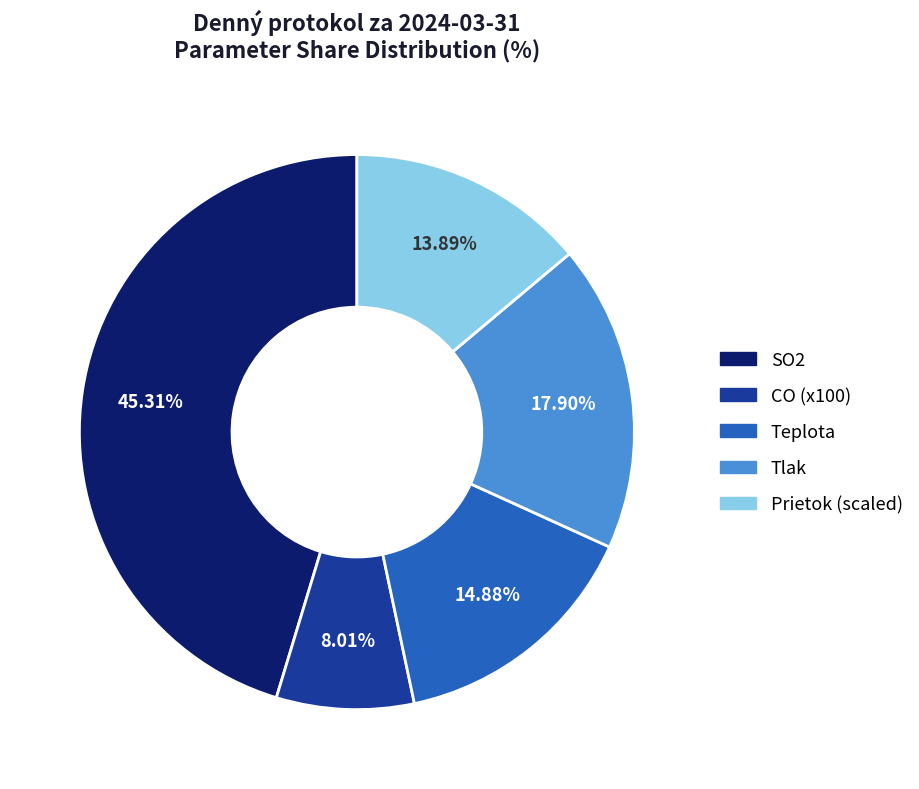

Count the number of slices in the pie.

5